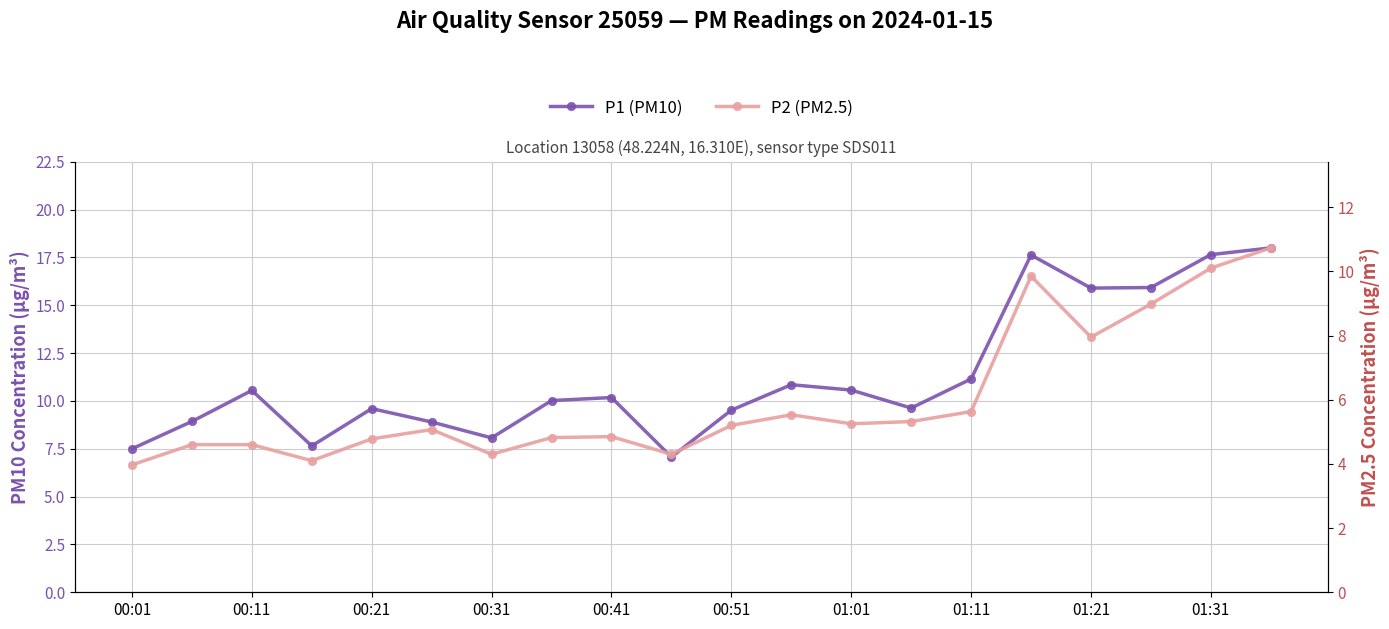

Reading left to right, what are all the values shown in this chart?

P1 (PM10): 7.5	8.9	10.6	7.7	9.6	8.9	8.1	10.0	10.2	7.1	9.5	10.8	10.6	9.6	11.2	17.6	15.9	15.9	17.6	18.0
P2 (PM2.5): 4.0	4.6	4.6	4.1	4.8	5.1	4.3	4.8	4.8	4.3	5.2	5.5	5.2	5.3	5.6	9.8	8.0	9.0	10.1	10.7